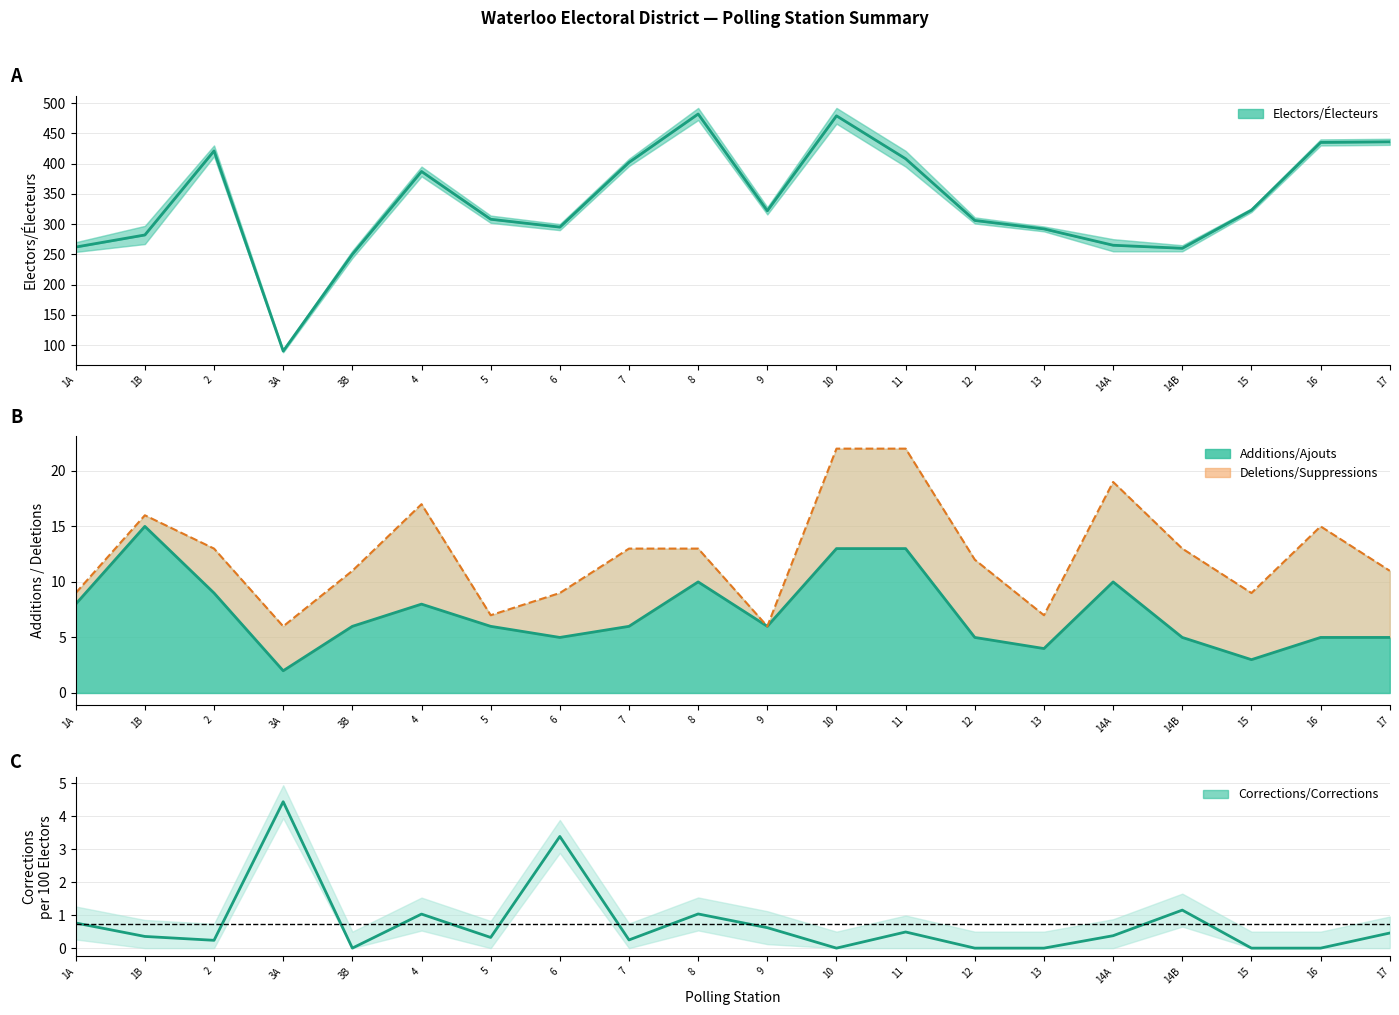

What is the sum of all Electors/Électeurs values?

6705